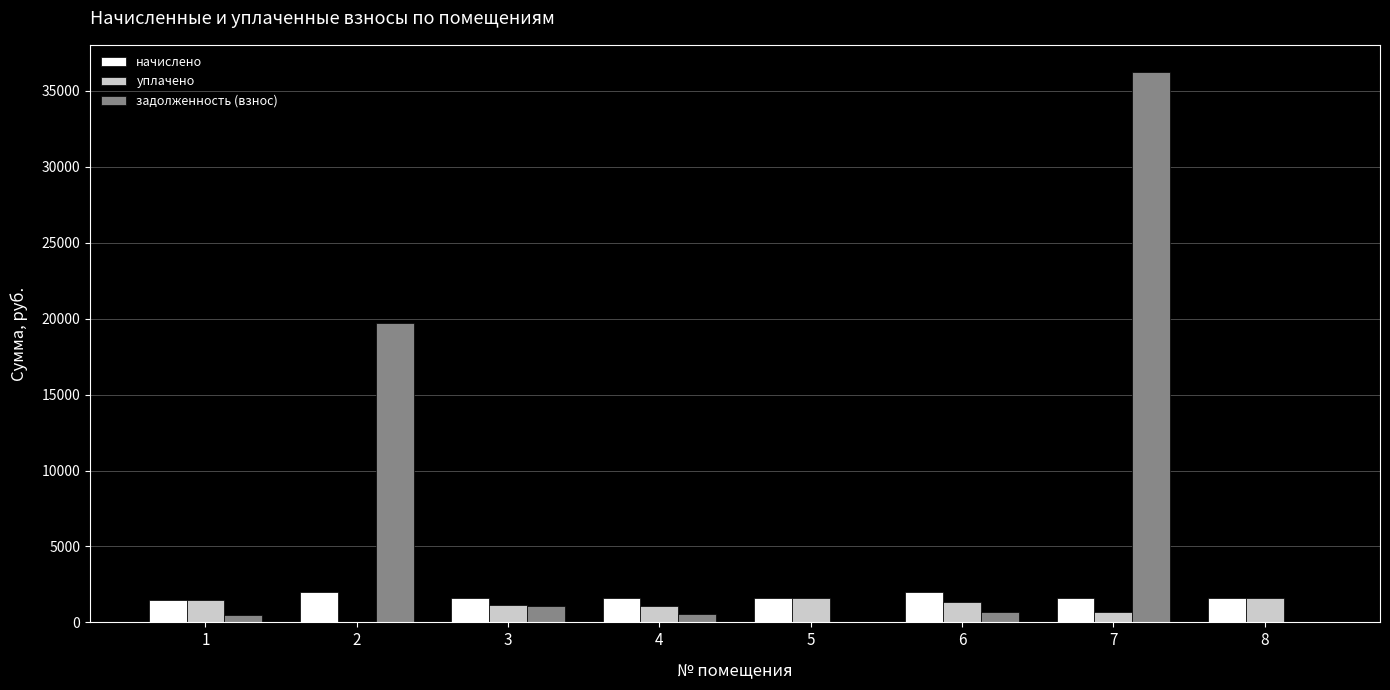

At which category is the sum across all series the highest?

7